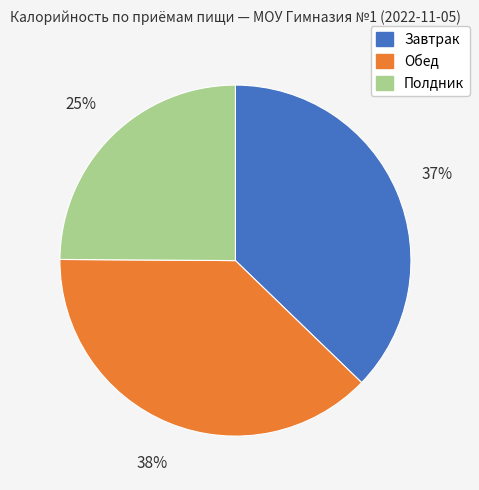

Count the number of slices in the pie.

3